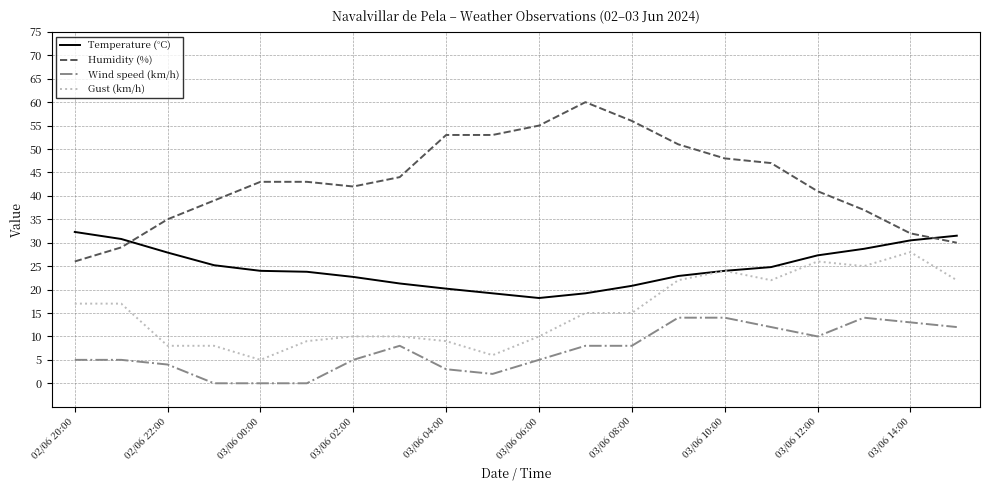

True or false: Gust (km/h) has more than 1 points higher than both neighbors.

True